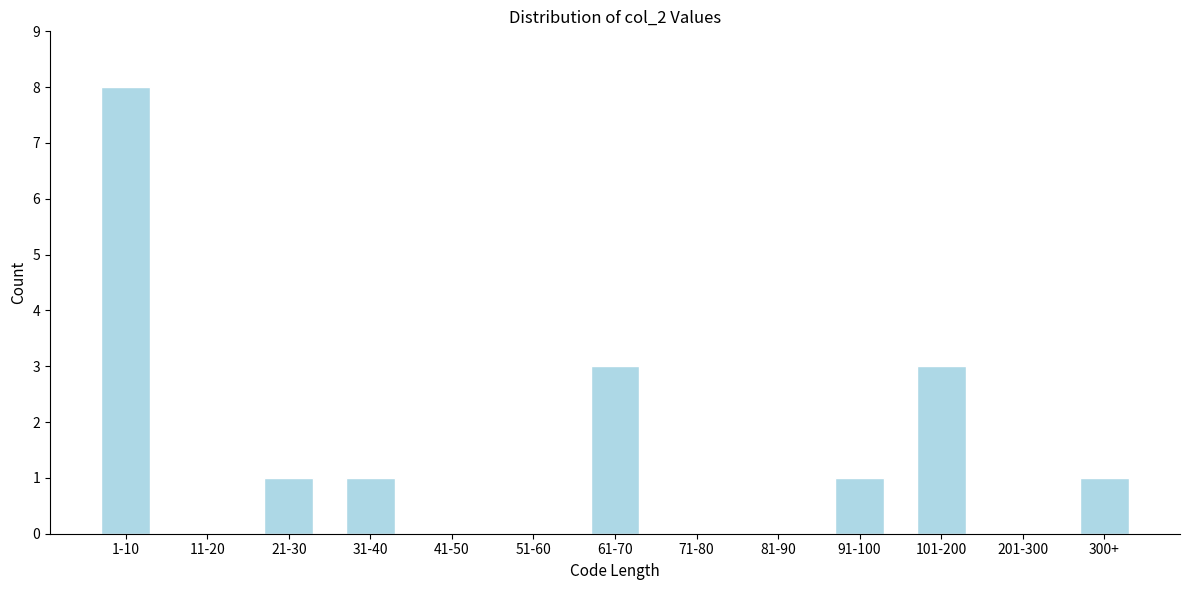

Reading right to left, transcribe all the data shown in this chart.

300+=1	201-300=0	101-200=3	91-100=1	81-90=0	71-80=0	61-70=3	51-60=0	41-50=0	31-40=1	21-30=1	11-20=0	1-10=8